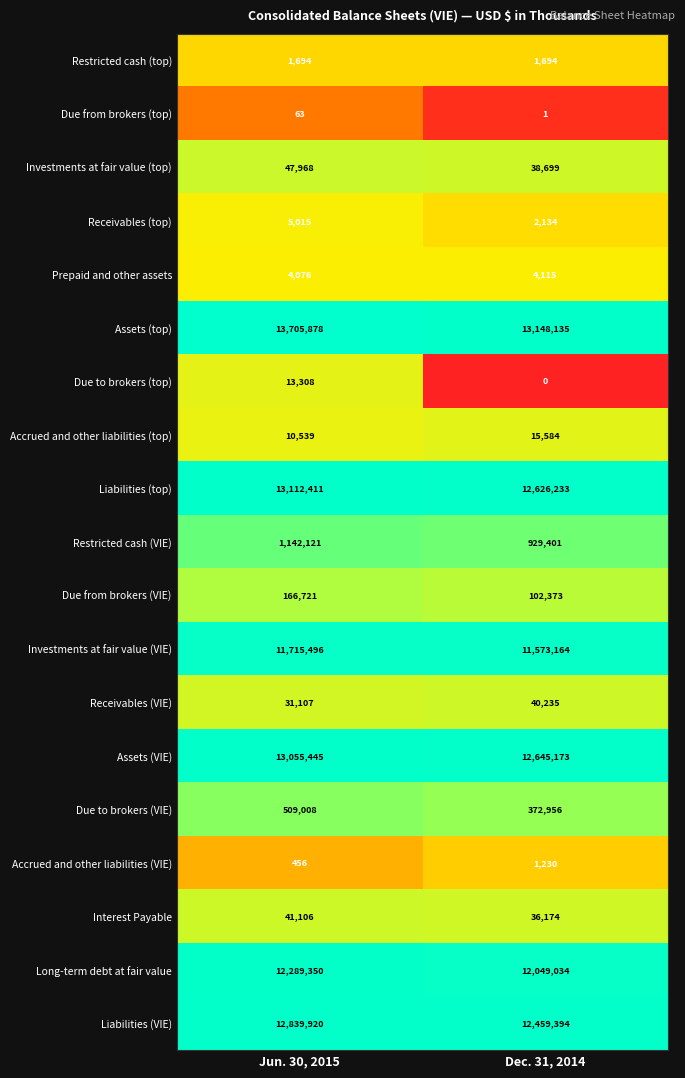

The value of Due to brokers (VIE) at Dec. 31, 2014 is 99406. True or false?

False